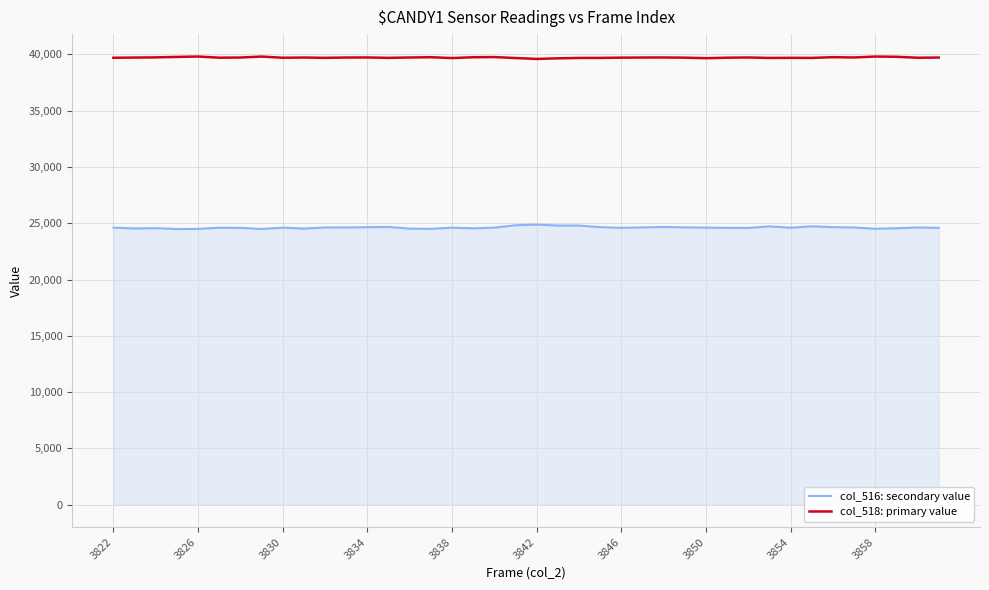

Does the chart display data point markers on the line(s)?

No